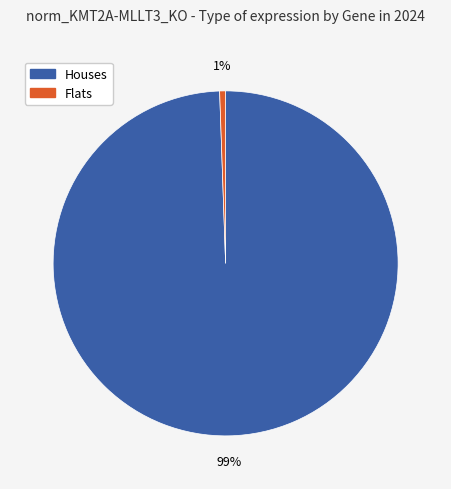

How many segments does this pie chart have?

2